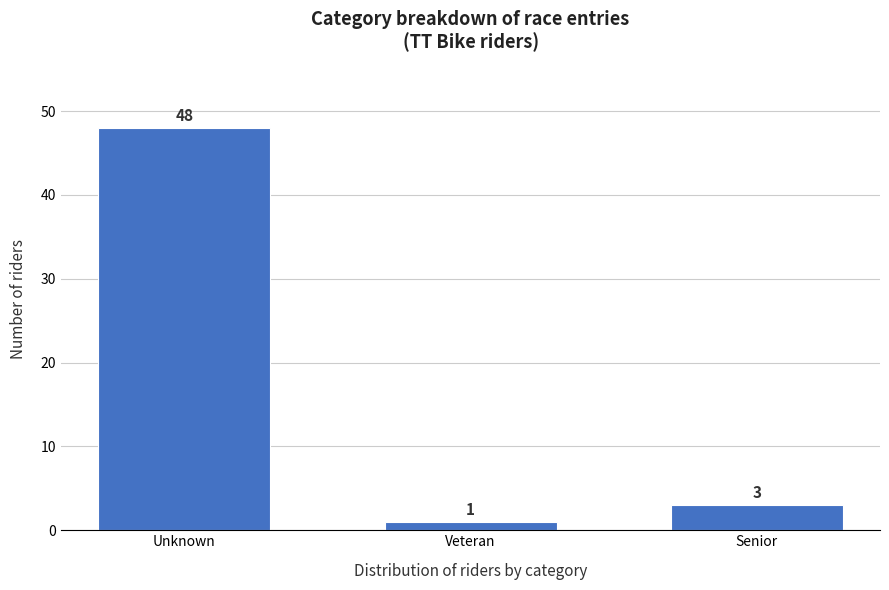

Reading right to left, transcribe all the data shown in this chart.

Senior=3	Veteran=1	Unknown=48